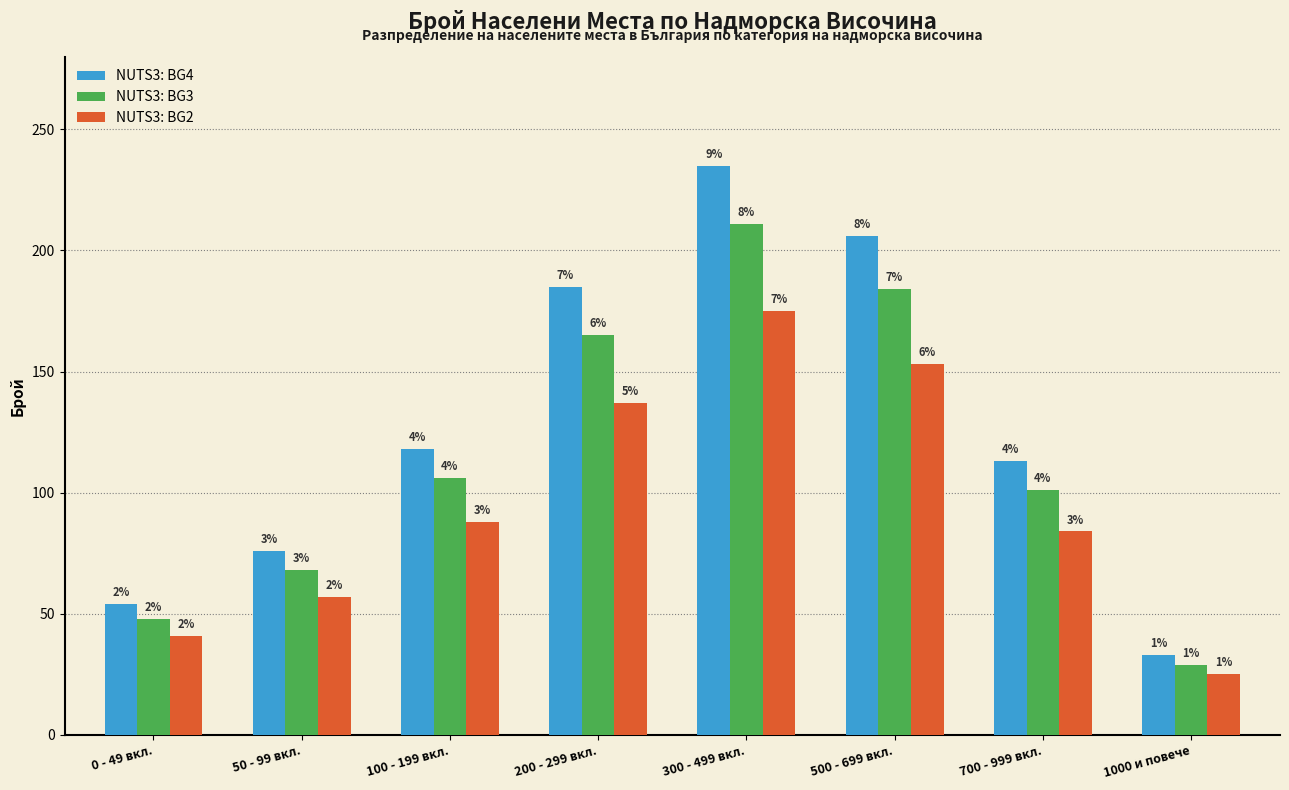

Does the chart contain any negative values?

No